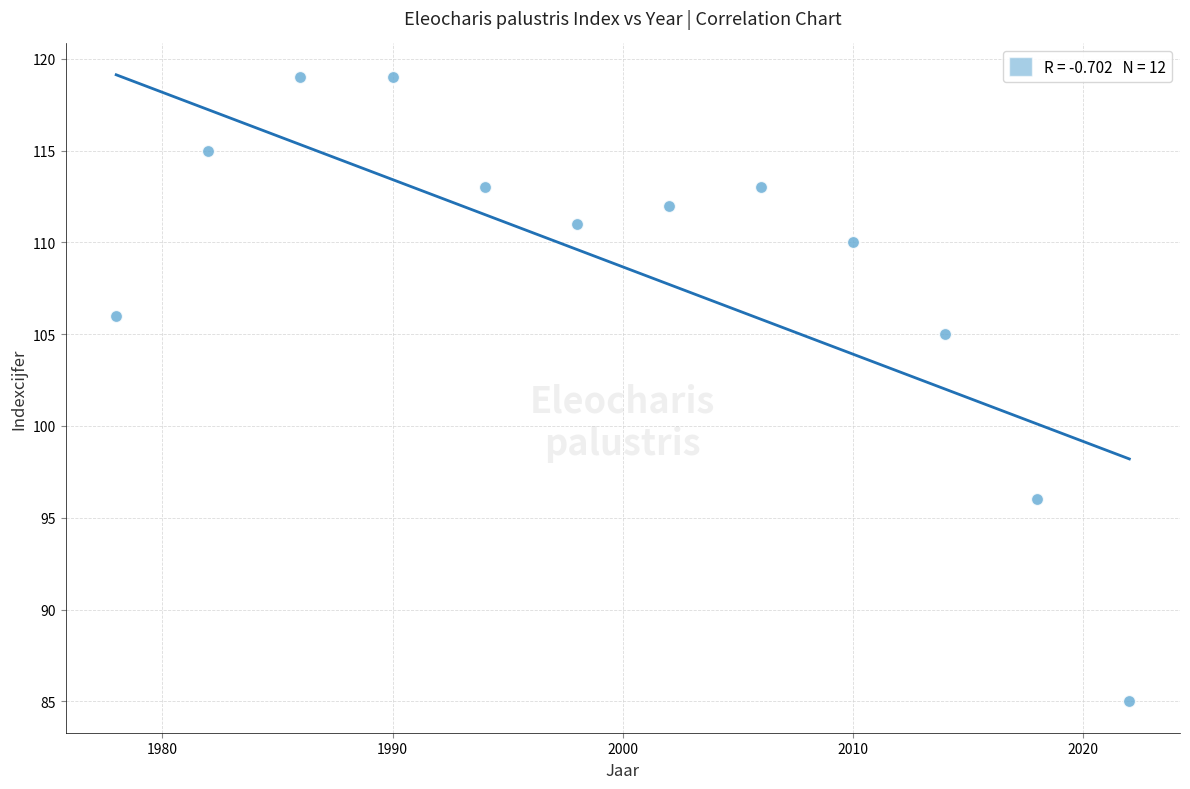

What is the range of Y values (max minus min)?

34